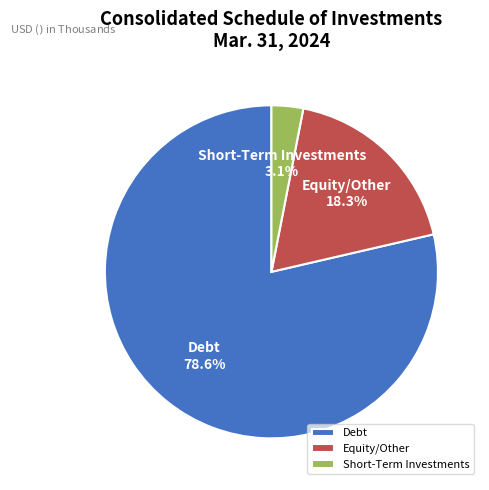

Between Debt and Short-Term Investments, which is larger?

Debt